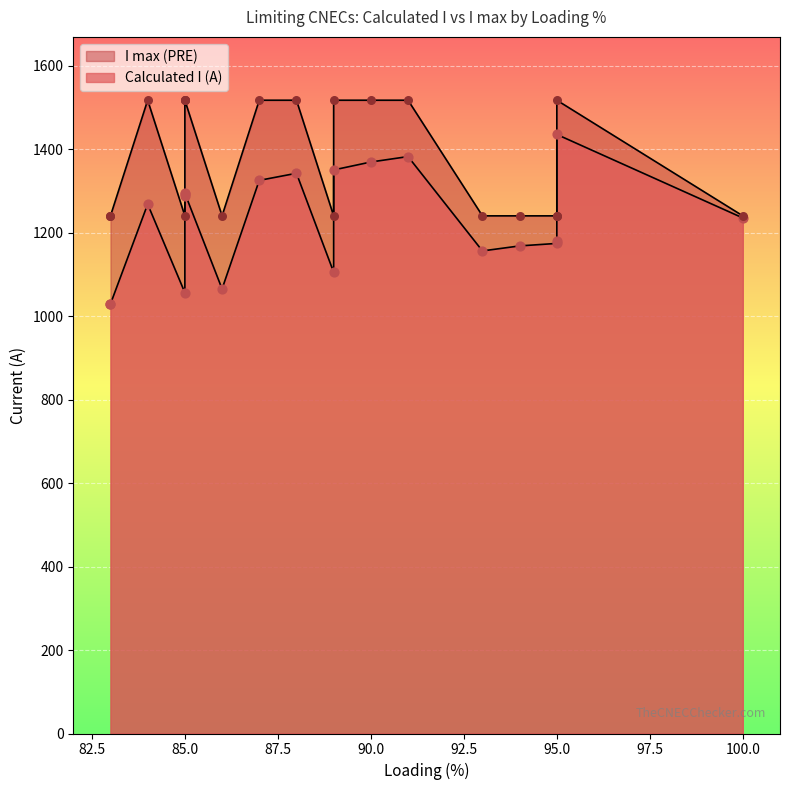

Which series has the widest spread of Y values?

Calculated I (A)